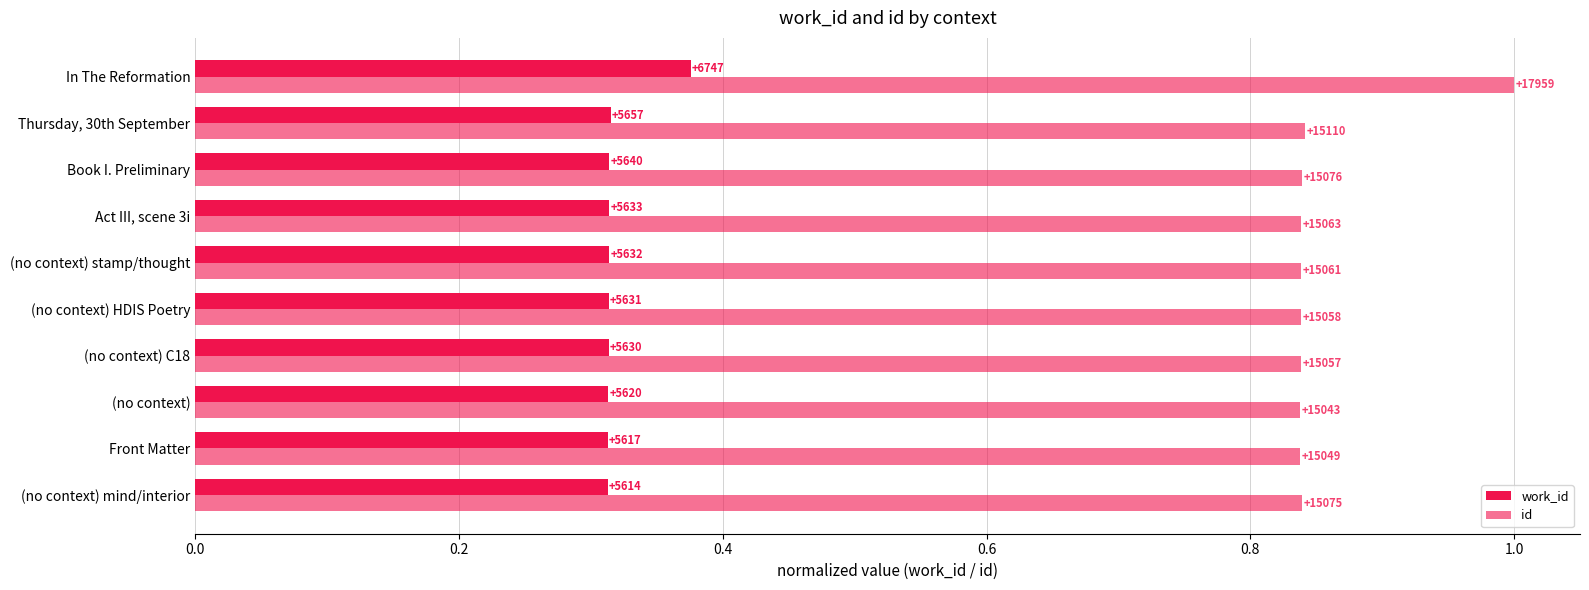

What is the maximum value shown in the chart?

1.0